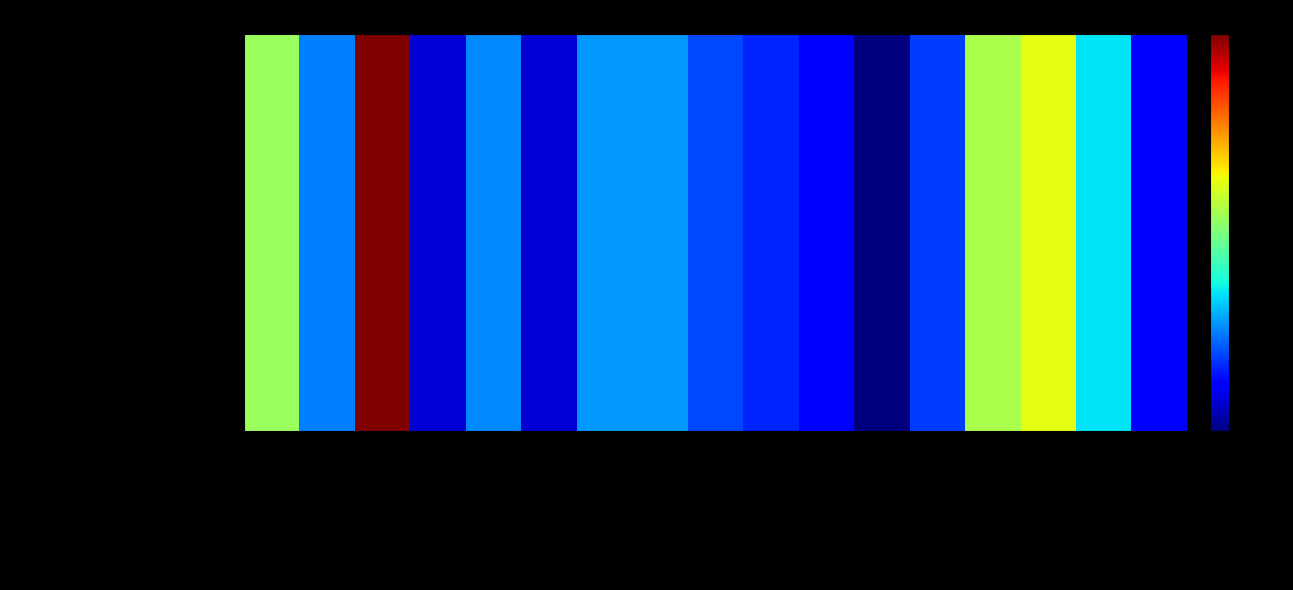

Where does the data first go above 10?

Saudi Arabia